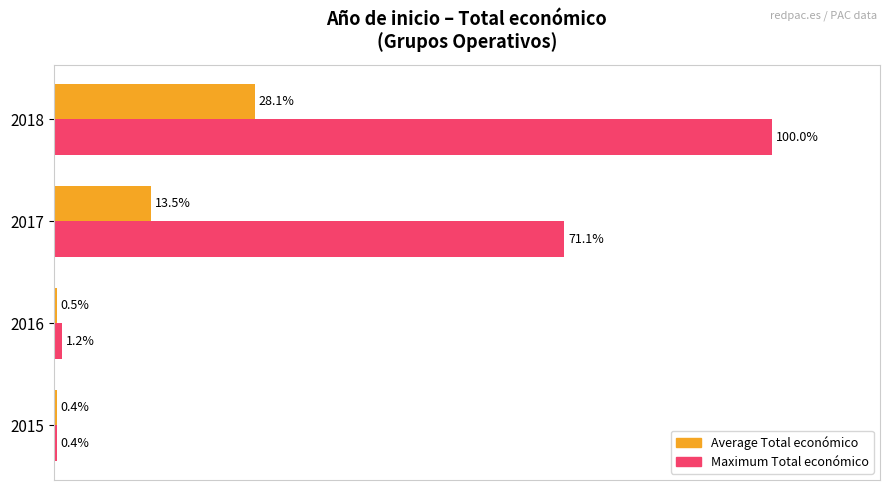

Rank the categories by Maximum Total económico value from lowest to highest.

2015, 2016, 2017, 2018